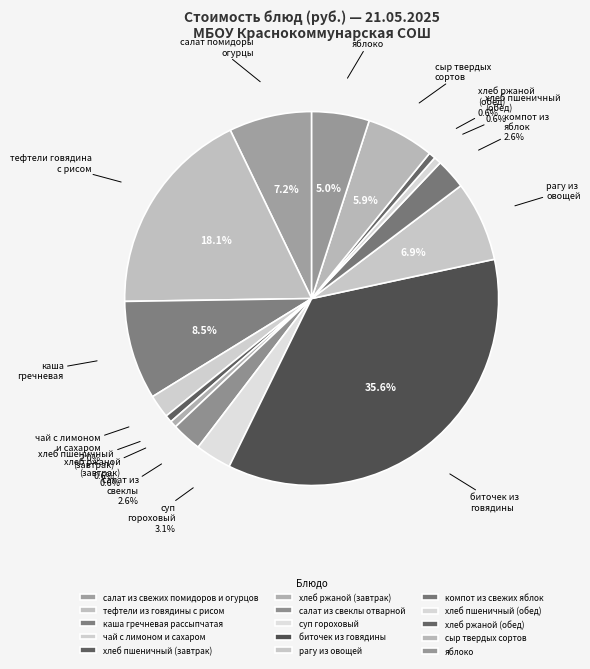

To the nearest percent, what is the difference between the largest and smallest slice percentages?

35%